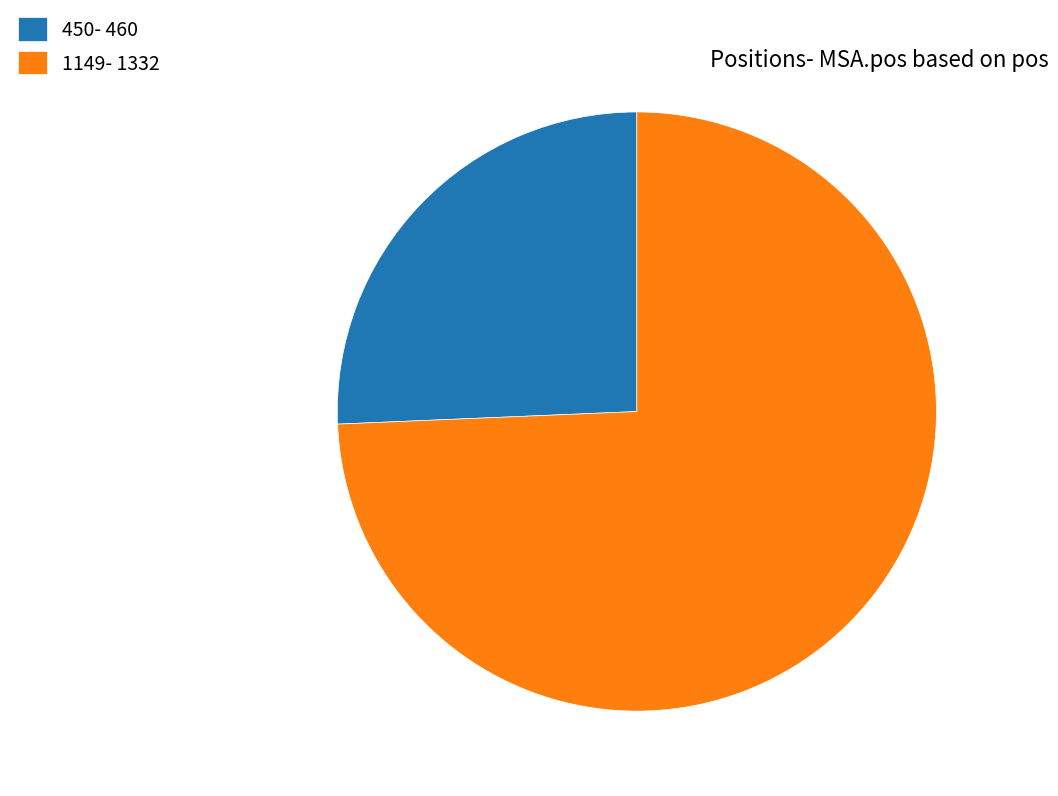

Is there a majority slice in this chart?

Yes